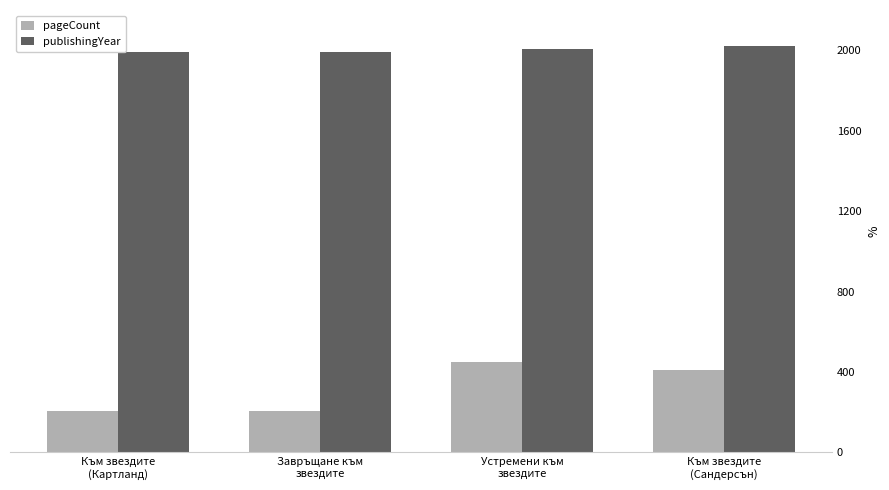

What are all the series names shown in the legend?

pageCount, publishingYear